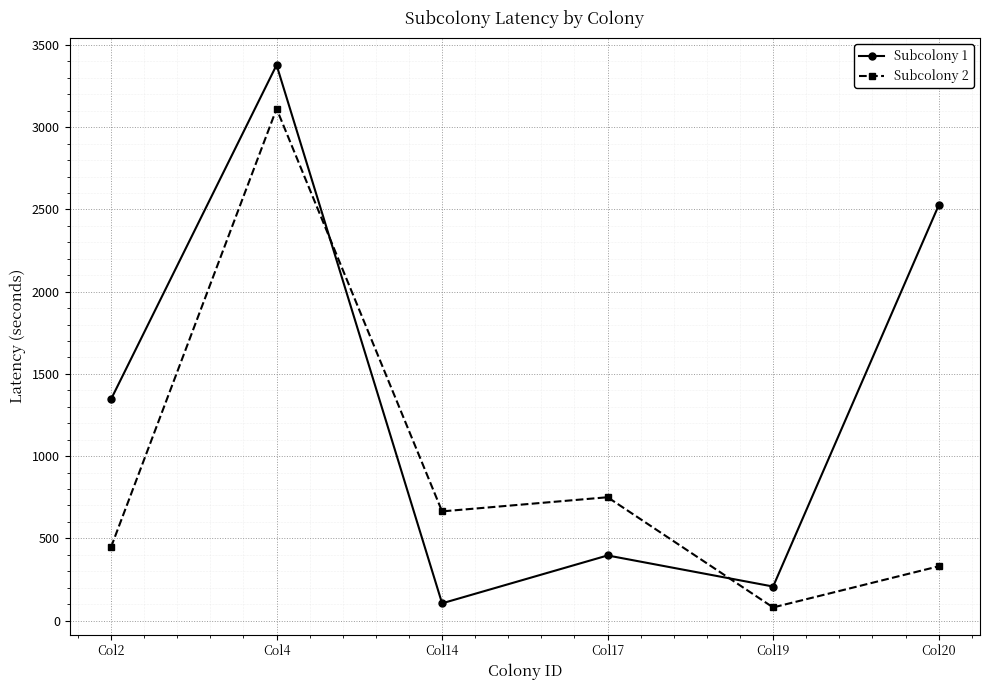

Rank the series at Col20 from lowest to highest value.

Subcolony 2, Subcolony 1